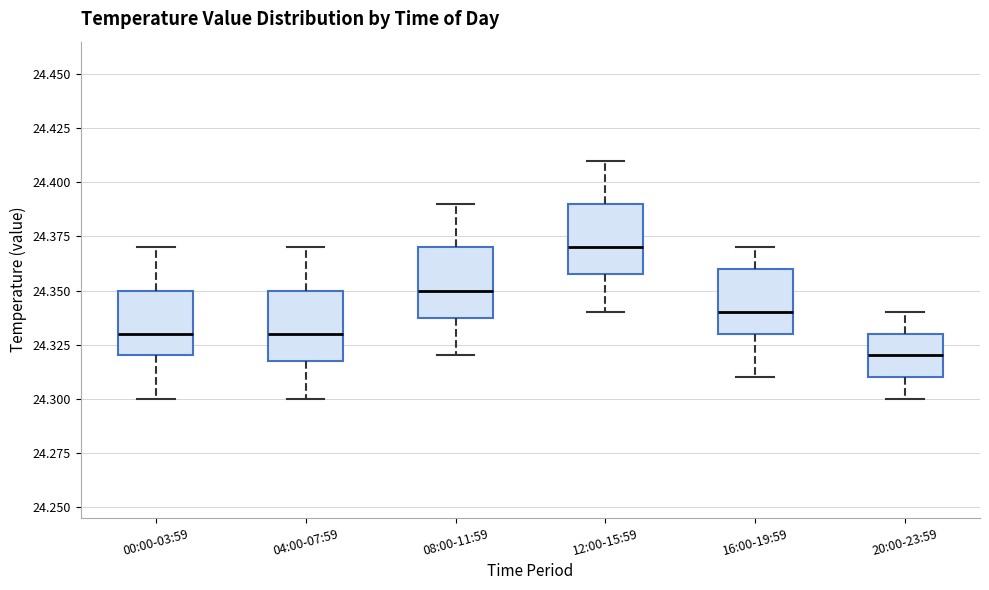

Reading left to right, read every box against the y-axis: the position of its median line, the range the box covers, and the ends of its whiskers. The values are not printed on the chart, so give them approximately, as read against the axis.

00:00-03:59: median 24.33, box 24.32 to 24.35, whiskers 24.30 to 24.37
04:00-07:59: median 24.33, box 24.32 to 24.35, whiskers 24.30 to 24.37
08:00-11:59: median 24.35, box 24.34 to 24.37, whiskers 24.32 to 24.39
12:00-15:59: median 24.37, box 24.36 to 24.39, whiskers 24.34 to 24.41
16:00-19:59: median 24.34, box 24.33 to 24.36, whiskers 24.31 to 24.37
20:00-23:59: median 24.32, box 24.31 to 24.33, whiskers 24.30 to 24.34